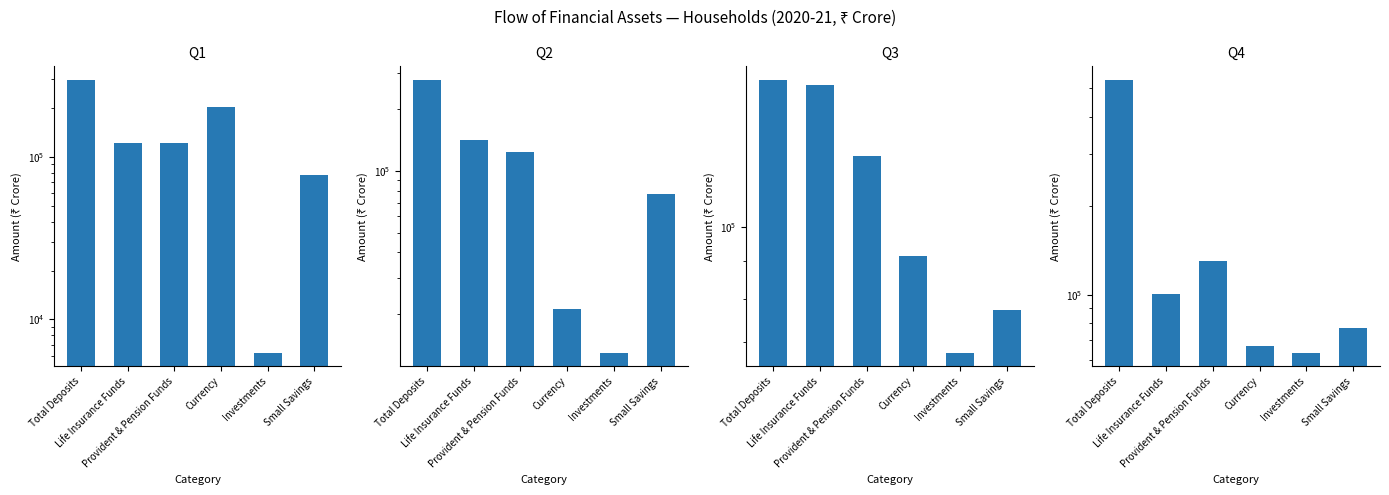

Between Total Deposits and Life Insurance Funds, which series saw the biggest shift?

Q4